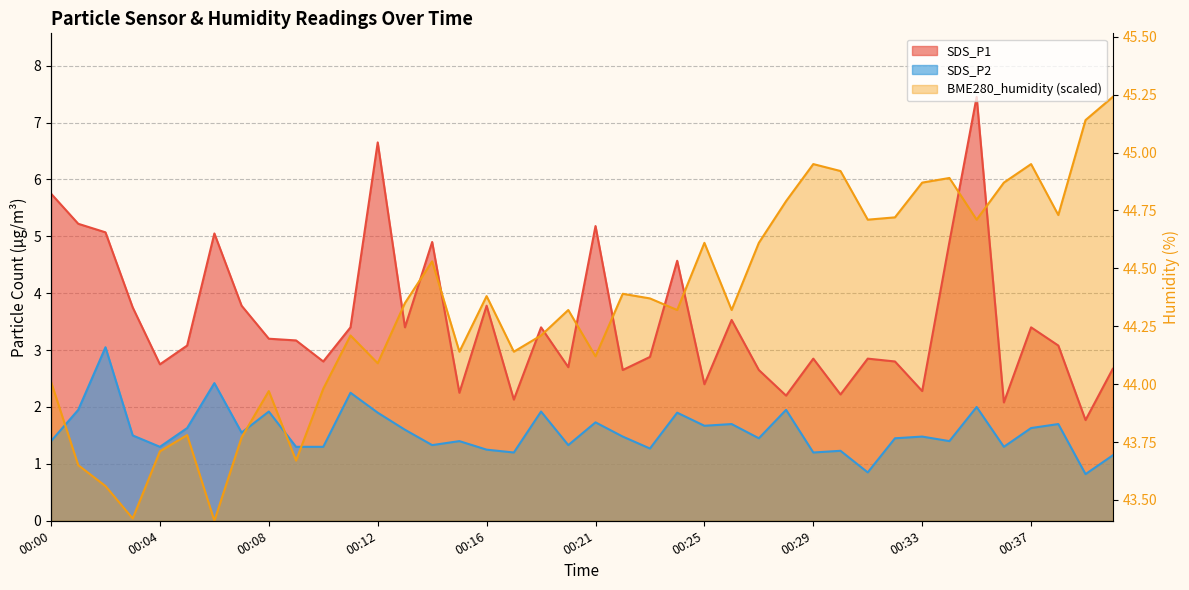

Is it true that BME280_humidity equals 6.1 at 00:30?

True